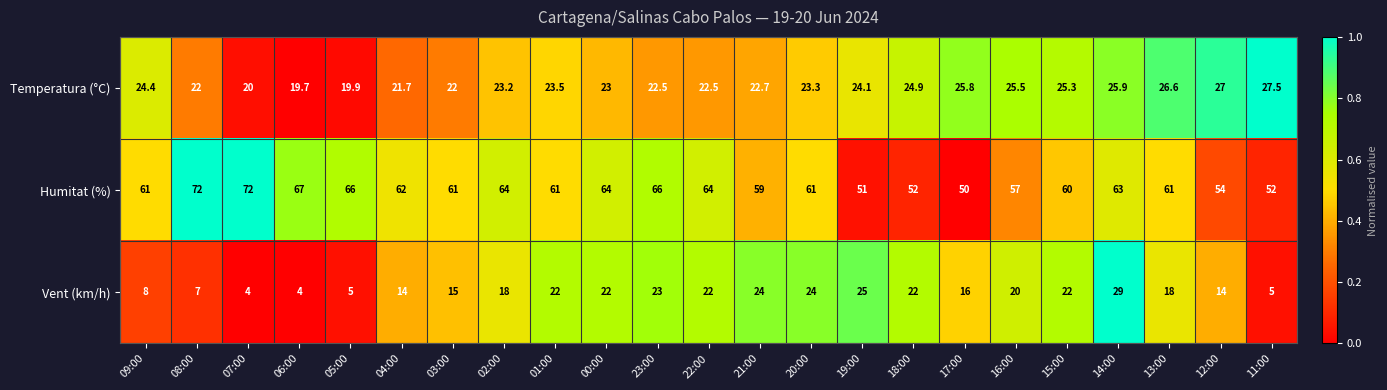

What is the difference between the highest and lowest values at 12:00?

40.0